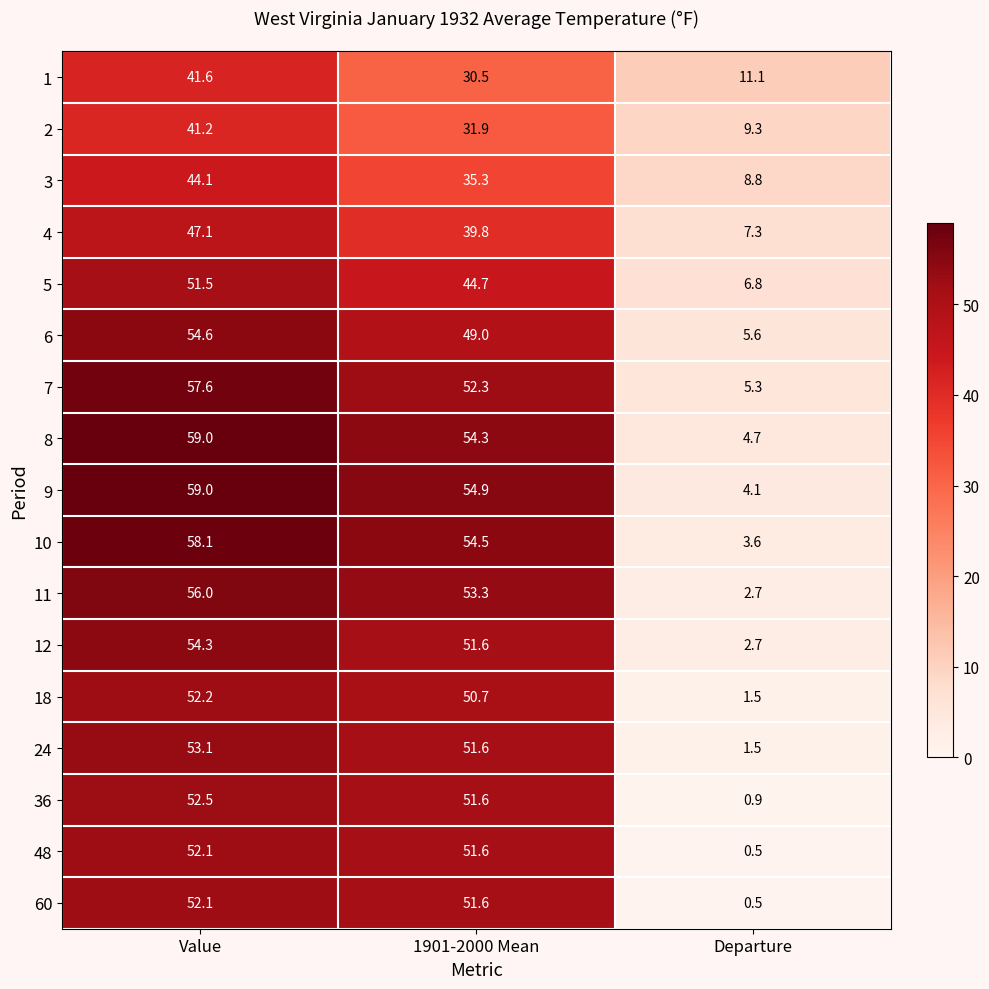

At which label does 10 first exceed 54?

Value